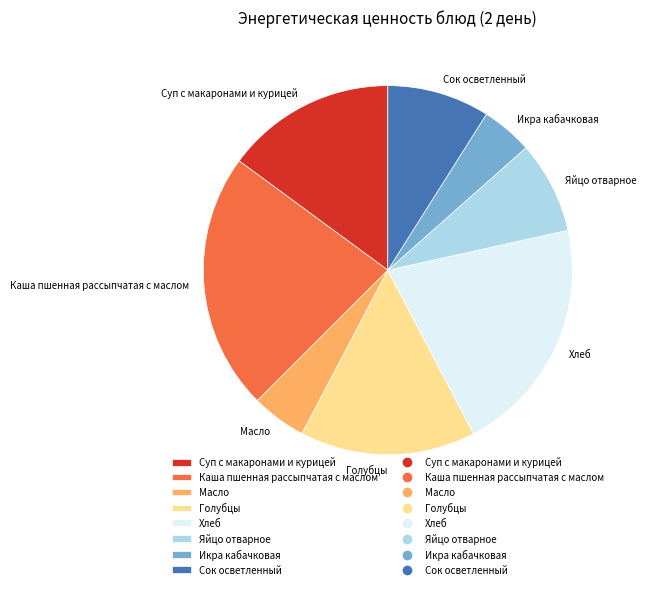

What is the largest slice in the pie chart?

Каша пшенная рассыпчатая с маслом